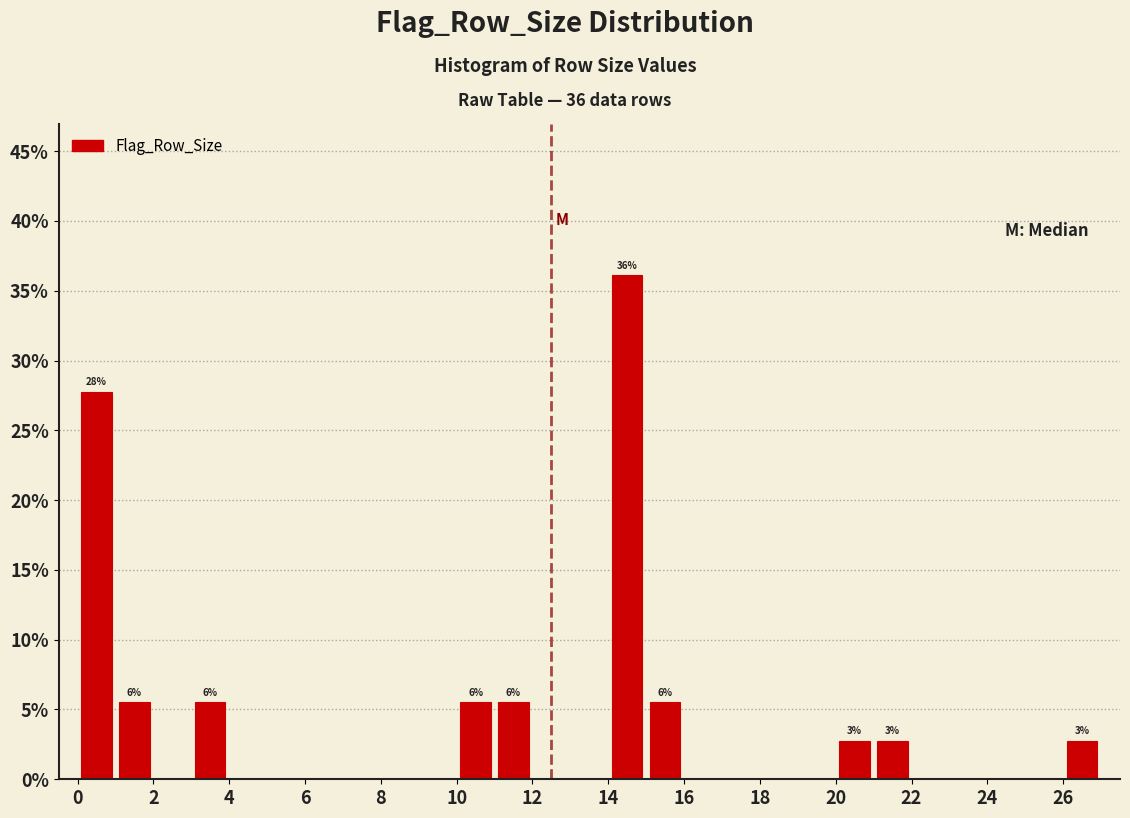

Which range on the x-axis has the tallest bar?

14 to 15